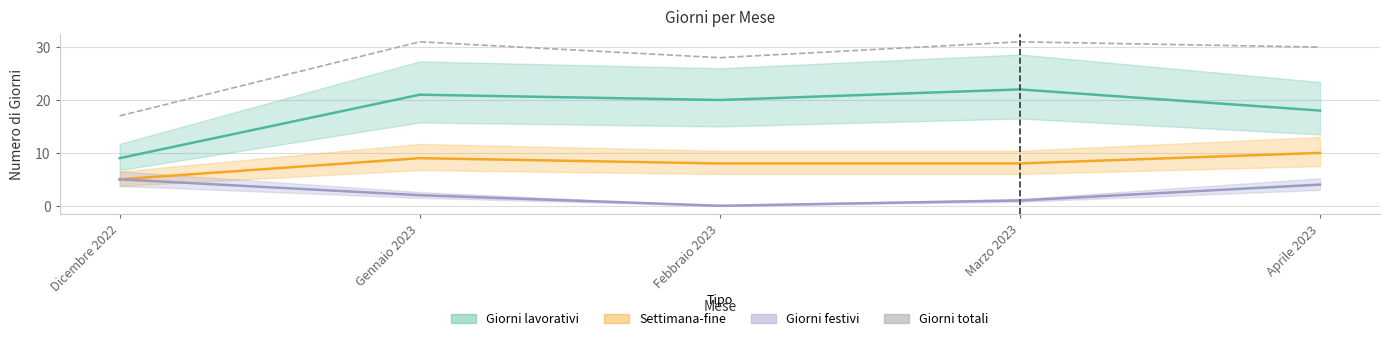

Reading left to right, what are all the values shown in this chart?

Giorni lavorativi: Dicembre 2022=9	Gennaio 2023=21	Febbraio 2023=20	Marzo 2023=22	Aprile 2023=18
Settimana-fine: Dicembre 2022=5	Gennaio 2023=9	Febbraio 2023=8	Marzo 2023=8	Aprile 2023=10
Giorni festivi: Dicembre 2022=5	Gennaio 2023=2	Febbraio 2023=0	Marzo 2023=1	Aprile 2023=4
Giorni totali: Dicembre 2022=17	Gennaio 2023=31	Febbraio 2023=28	Marzo 2023=31	Aprile 2023=30